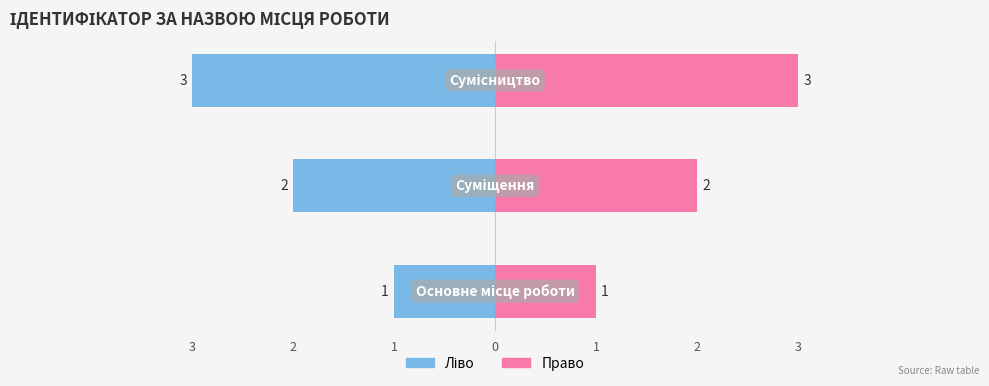

The value of Ідентифікатор (право) at 2 is 1. True or false?

False